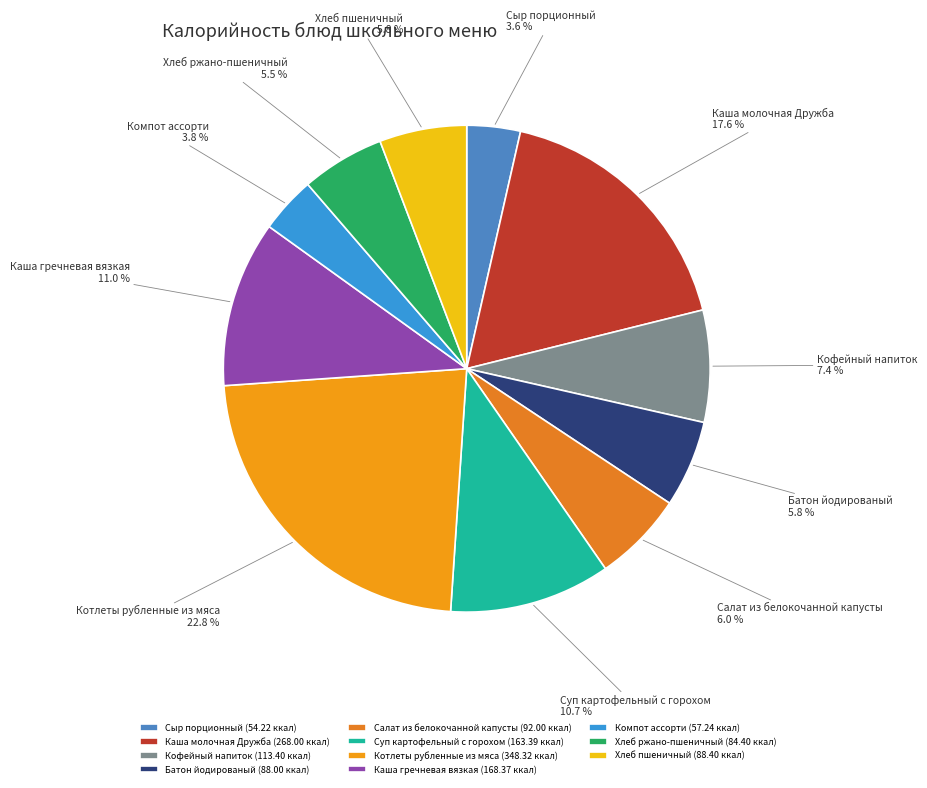

To the nearest percent, what portion does Кофейный напиток represent?

7%